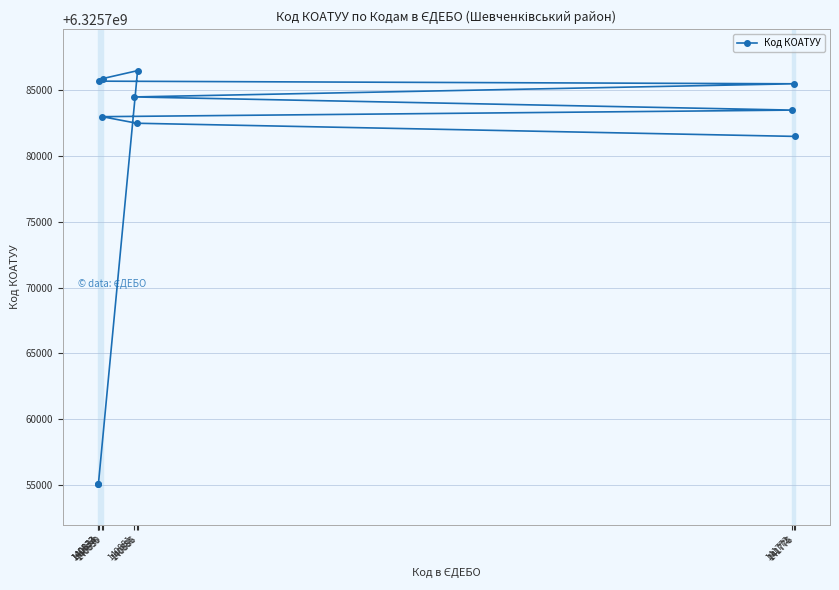

How many values are below 6325783501?

5